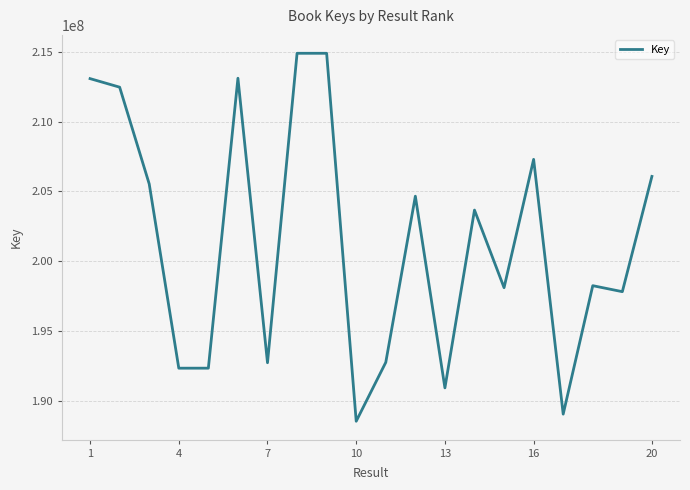

What is the difference between the maximum and minimum values?

26343840